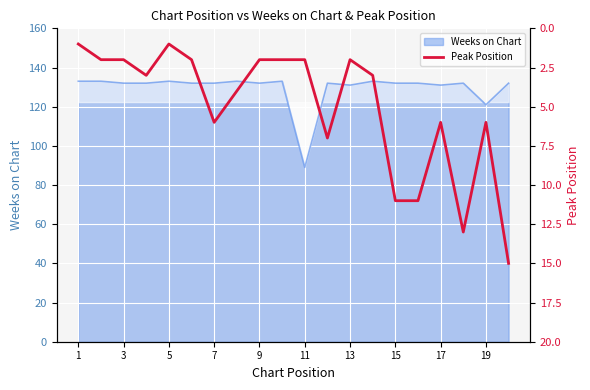

The value of Weeks on Chart at 13 is 35. True or false?

False